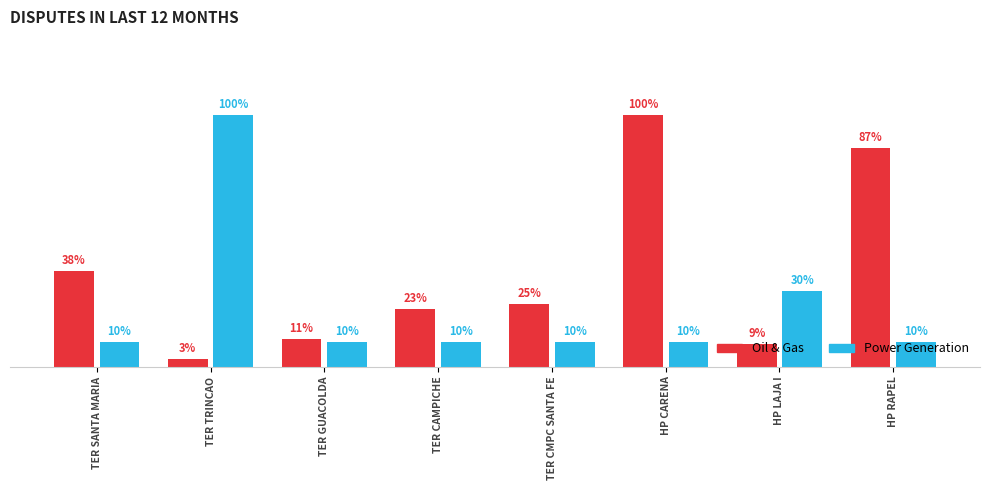

Which label corresponds to the smallest value in the chart?

TER TRINCAO